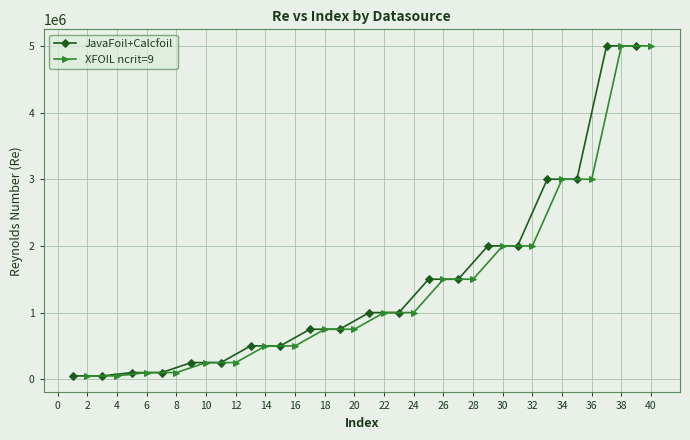

List the series in order of their peak value, lowest first.

JavaFoil+Calcfoil, XFOIL ncrit=9